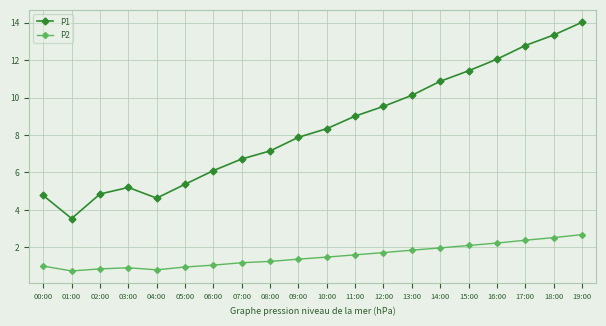

True or false: P1 and P2 intersect in this chart.

False